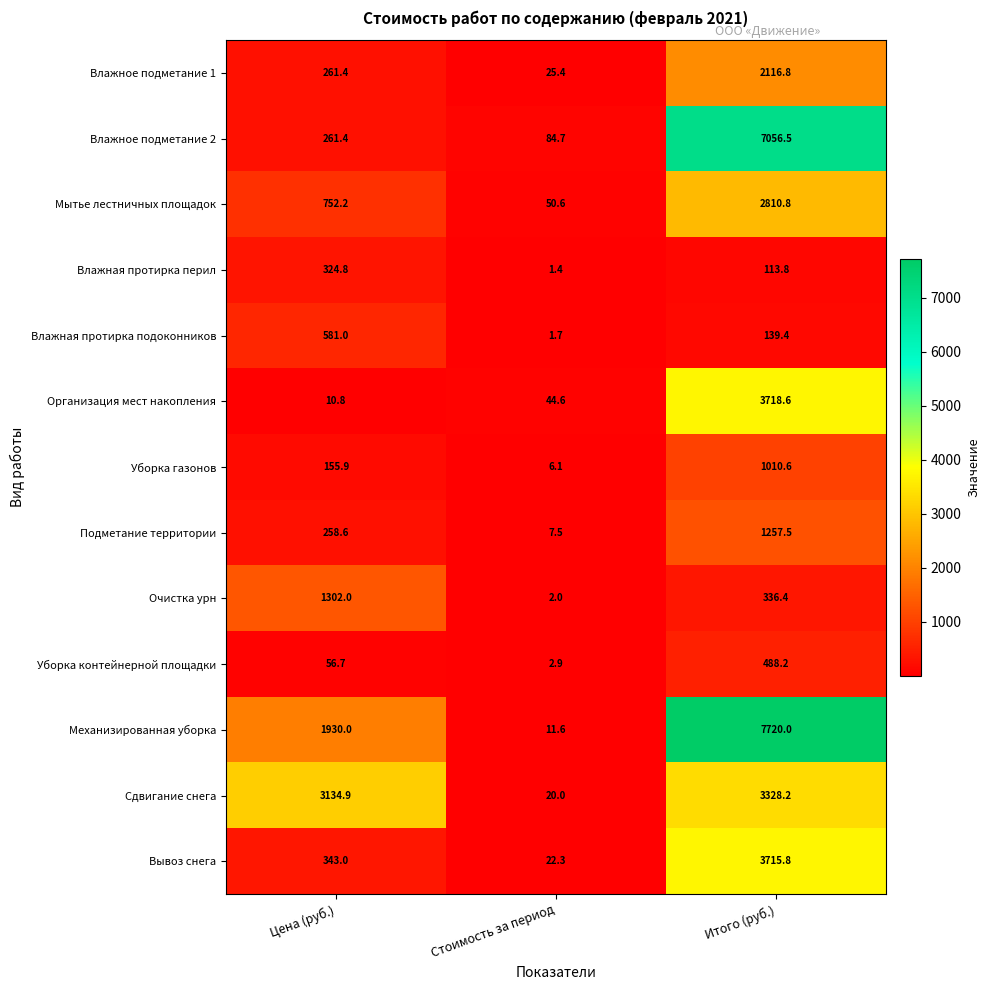

What is the difference between the highest and lowest values at Стоимость за период?

83.3